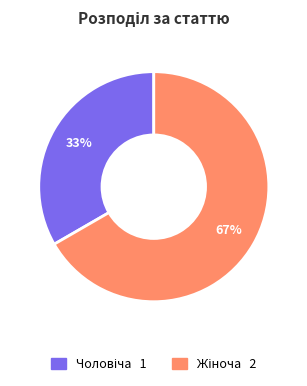

To the nearest percent, what is the average slice percentage?

50%